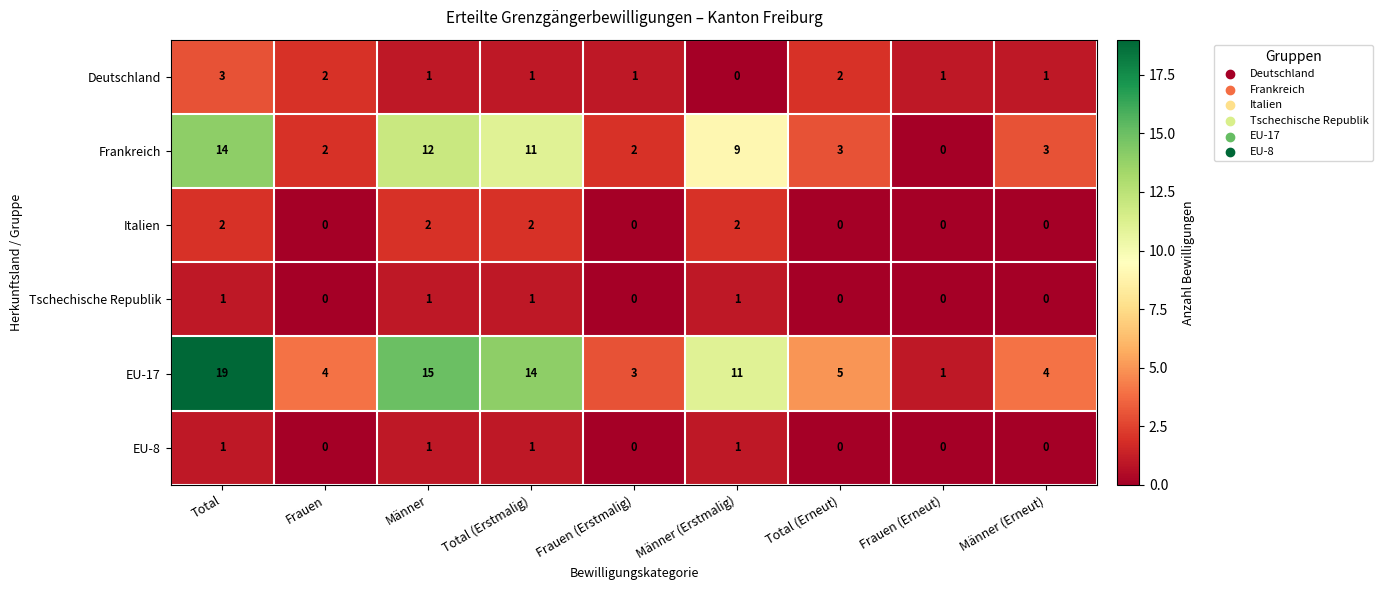

What is the maximum value for Deutschland?

3